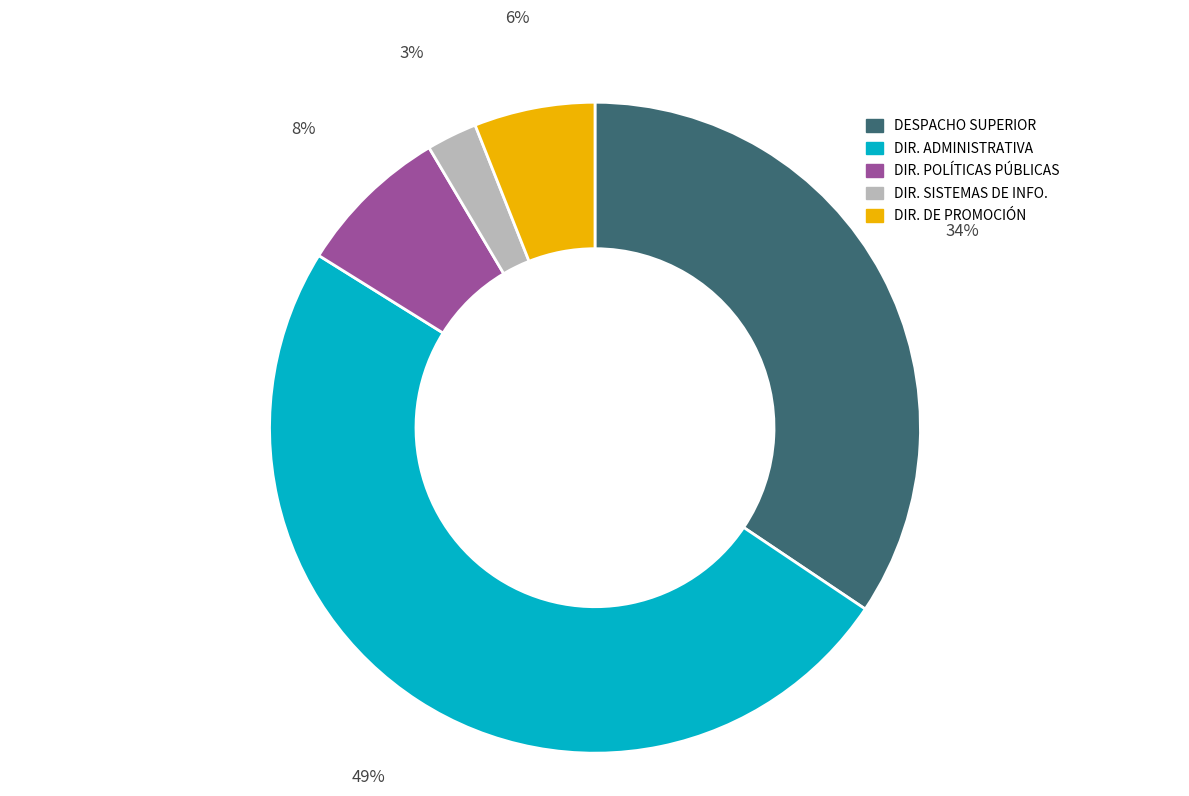

Do DIR. DE PROMOCIÓN and DESPACHO SUPERIOR together represent more than half of the pie?

No